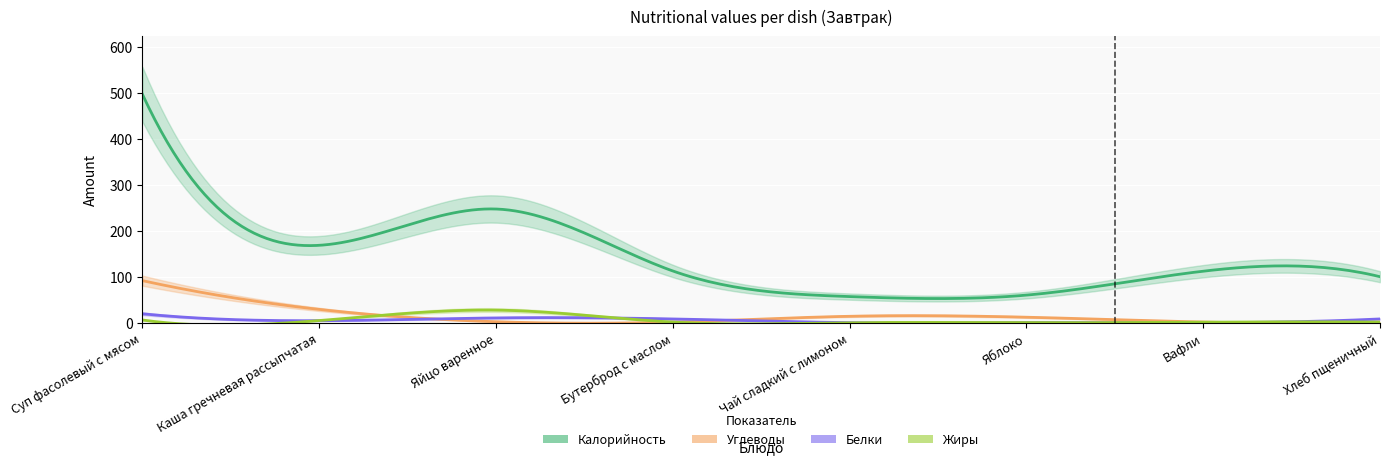

How many interior local peaks does the Калорийность series have?

2